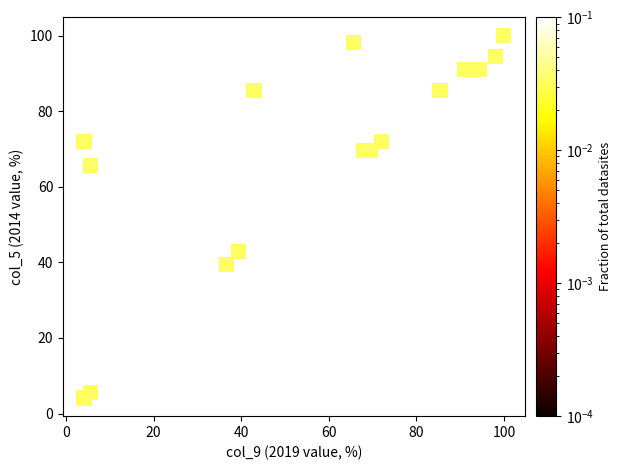

What Y value in the scatter plot is closest to 52?

42.9